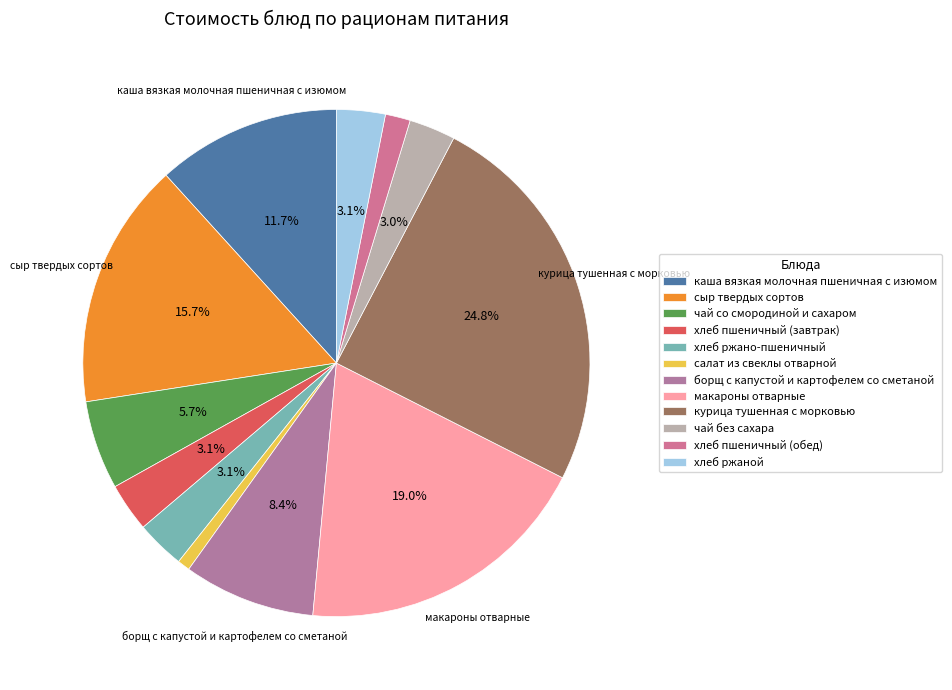

Does макароны отварные represent more than half of the total?

No